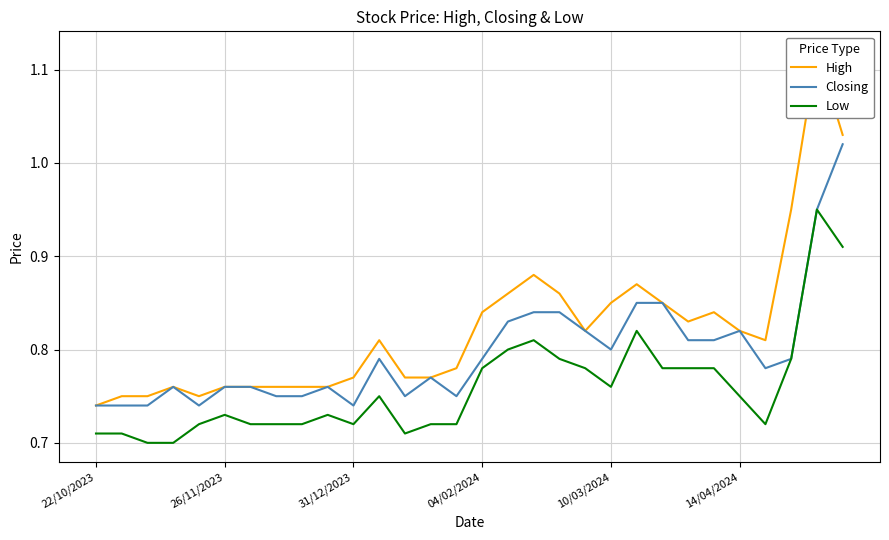

Reading left to right, transcribe all the data shown in this chart.

High: 0.7	0.8	0.8	0.8	0.8	0.8	0.8	0.8	0.8	0.8	0.8	0.8	0.8	0.8	0.8	0.8	0.9	0.9	0.9	0.8	0.8	0.9	0.8	0.8	0.8	0.8	0.8	0.9	1.1	1.0
Closing: 0.7	0.7	0.7	0.8	0.7	0.8	0.8	0.8	0.8	0.8	0.7	0.8	0.8	0.8	0.8	0.8	0.8	0.8	0.8	0.8	0.8	0.8	0.8	0.8	0.8	0.8	0.8	0.8	0.9	1.0
Low: 0.7	0.7	0.7	0.7	0.7	0.7	0.7	0.7	0.7	0.7	0.7	0.8	0.7	0.7	0.7	0.8	0.8	0.8	0.8	0.8	0.8	0.8	0.8	0.8	0.8	0.8	0.7	0.8	0.9	0.9